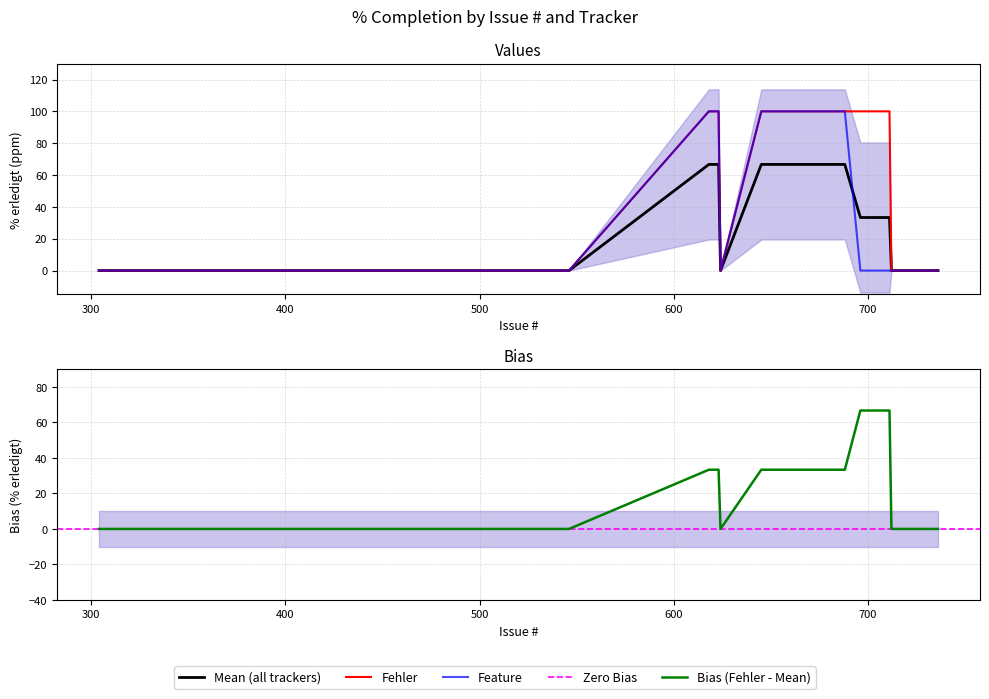

Which series has the largest range (max minus min)?

Fehler